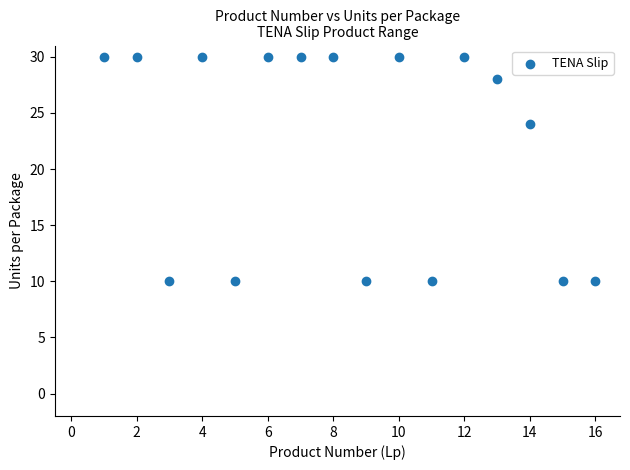

What is the range of Y values (max minus min)?

20